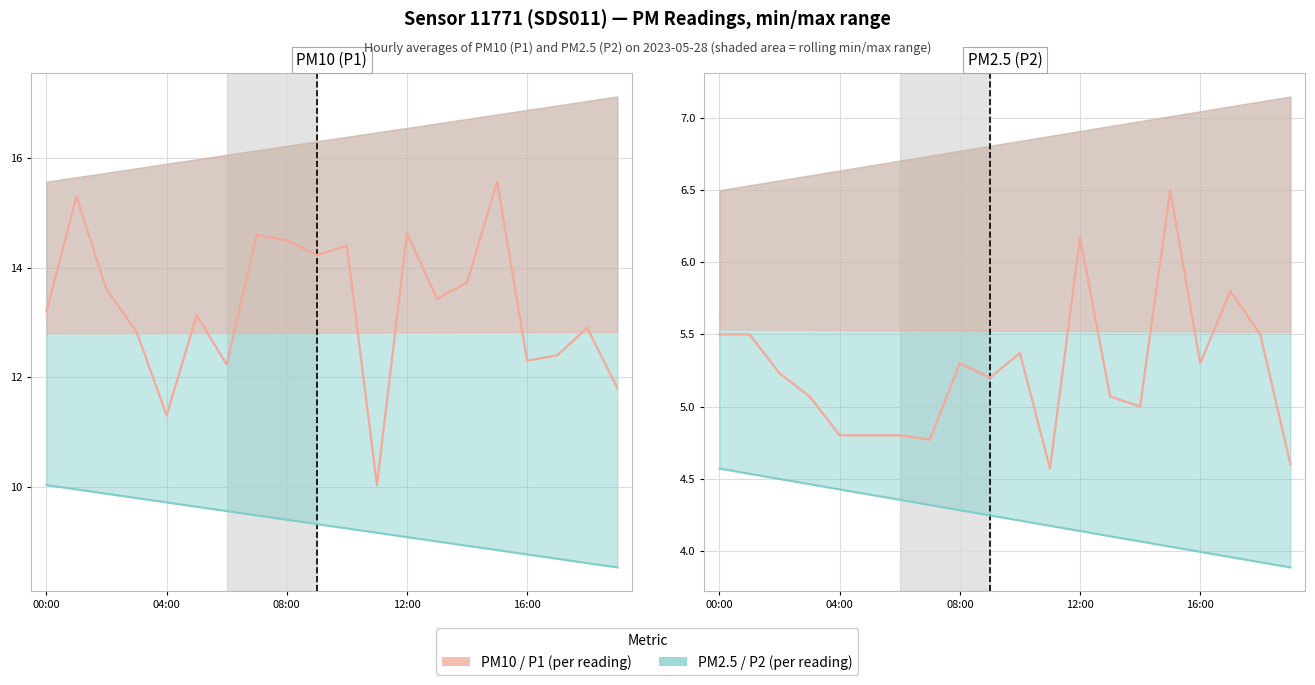

True or false: P2 readings and P1 readings cross at least once.

False